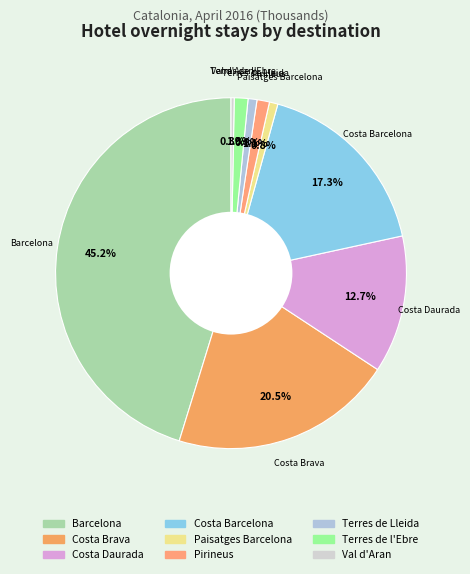

True or false: Paisatges Barcelona accounts for 1% of the total.

True